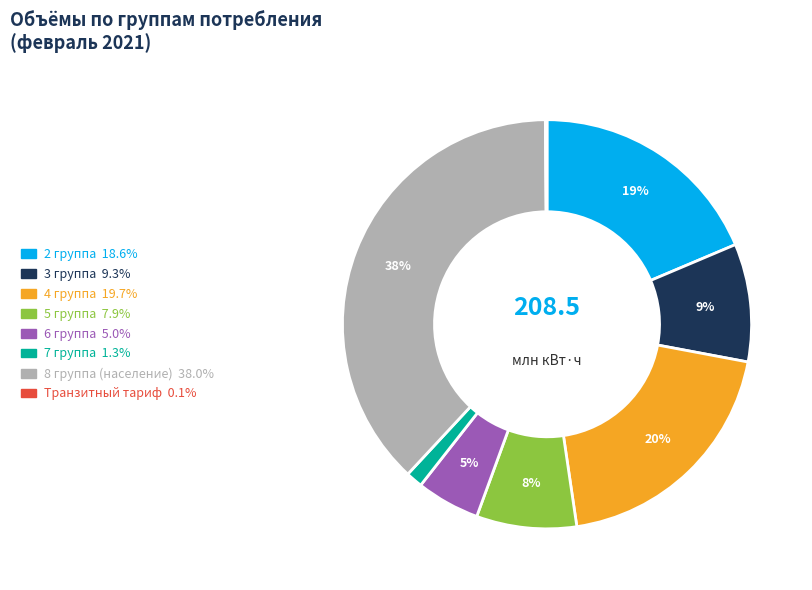

Which category has the biggest portion of the pie?

8 группа (население)